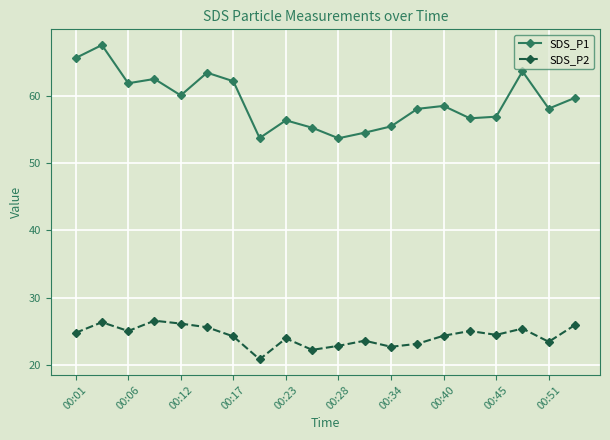

True or false: SDS_P2 and SDS_P1 cross at least once.

False